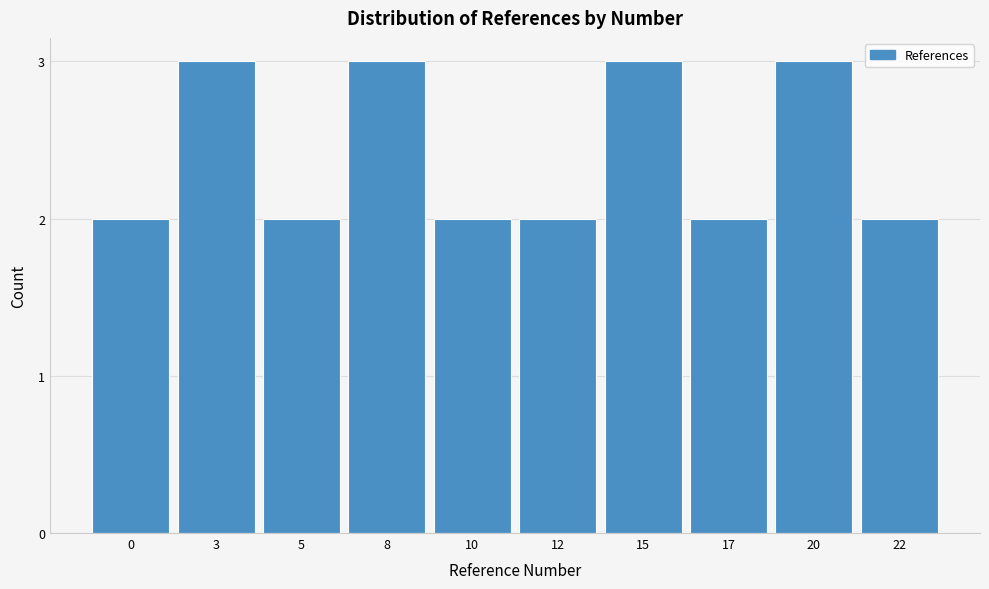

Reading left to right, list all the values displayed in this chart.

0=2	3=3	5=2	8=3	10=2	12=2	15=3	17=2	20=3	22=2